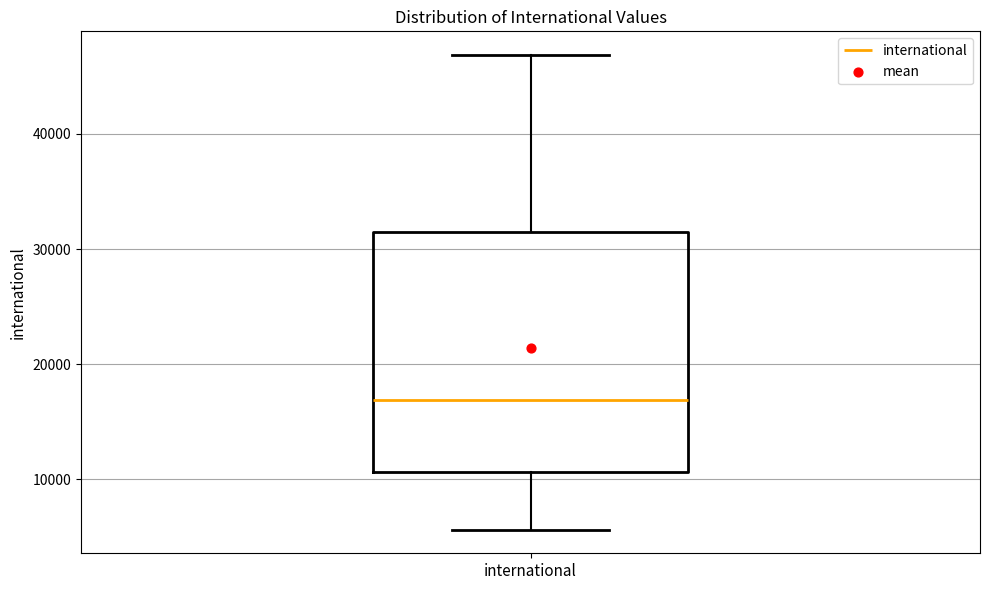

Read this box plot against the y-axis: the position of the median line, the range covered by the box, and the ends of both whiskers. The values are not printed on the chart, so give them approximately, as read against the axis.

median 17000, box 11000 to 31000, whiskers 6000 to 47000